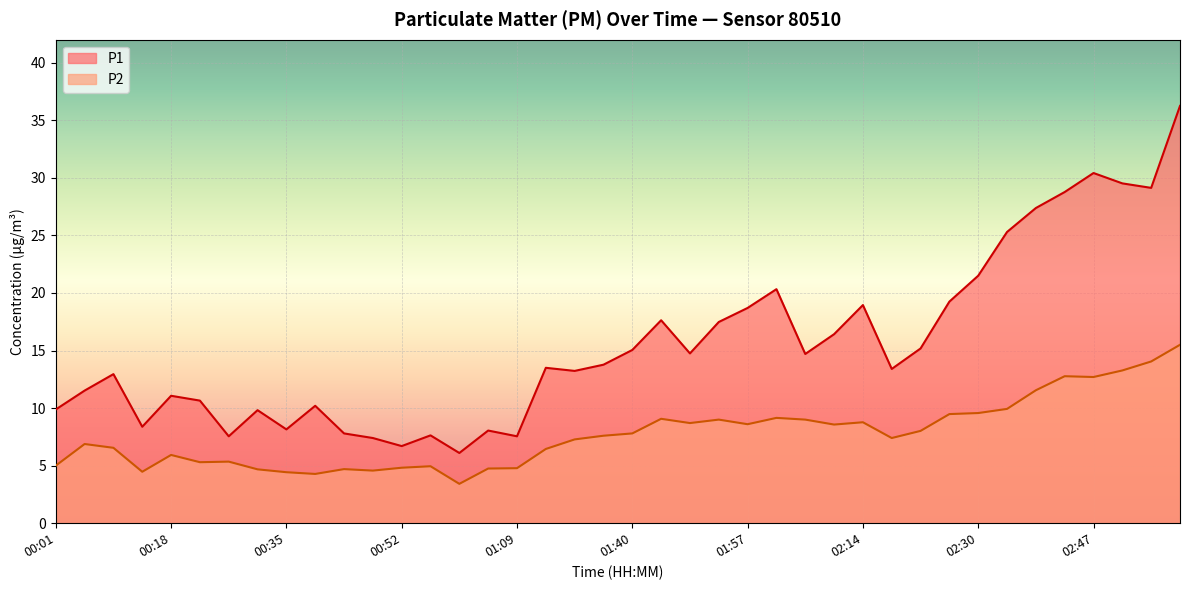

In P2, how many points are lower than both neighbors (excluding endpoints)?

10